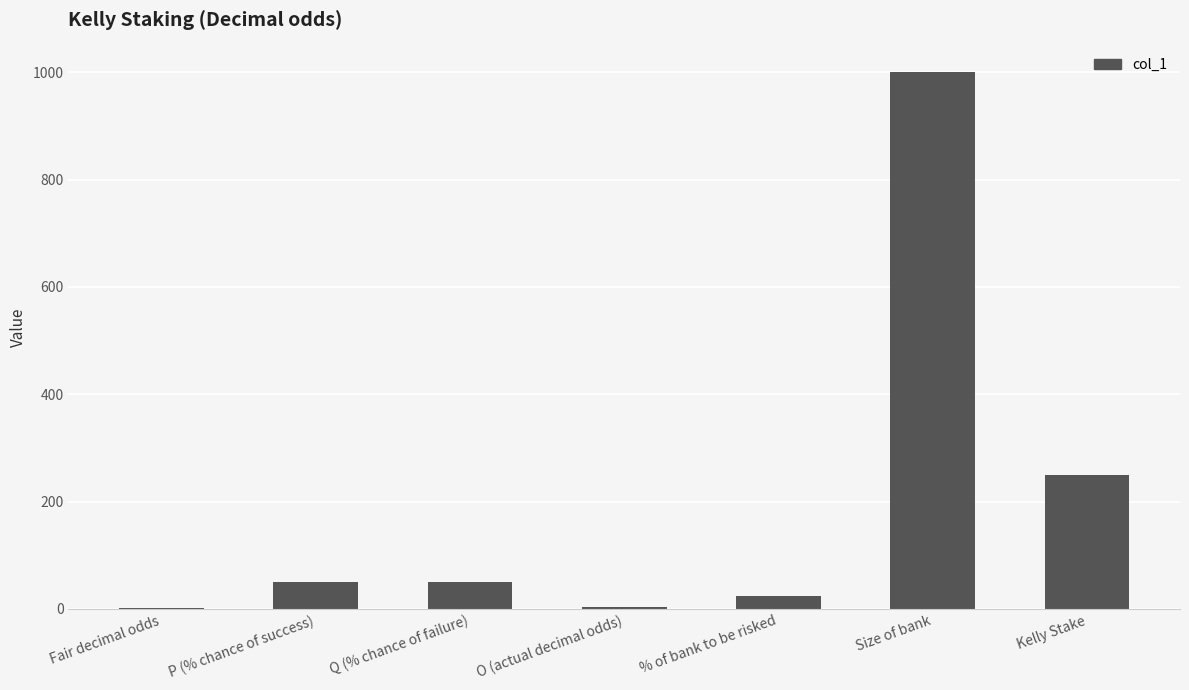

What is the sum of the values at Size of bank and P (% chance of success)?

1050